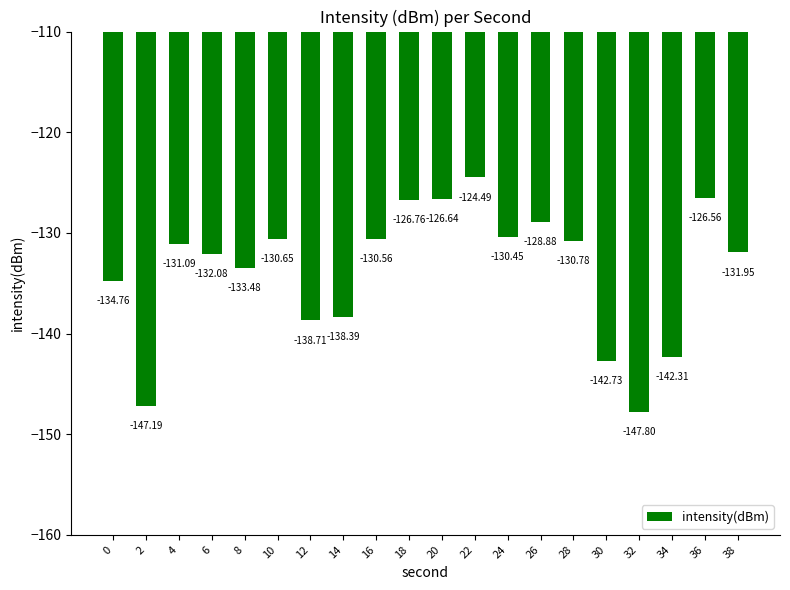

Rank the categories by value from highest to lowest.

22, 36, 20, 18, 26, 24, 16, 10, 28, 4, 38, 6, 8, 0, 14, 12, 34, 30, 2, 32